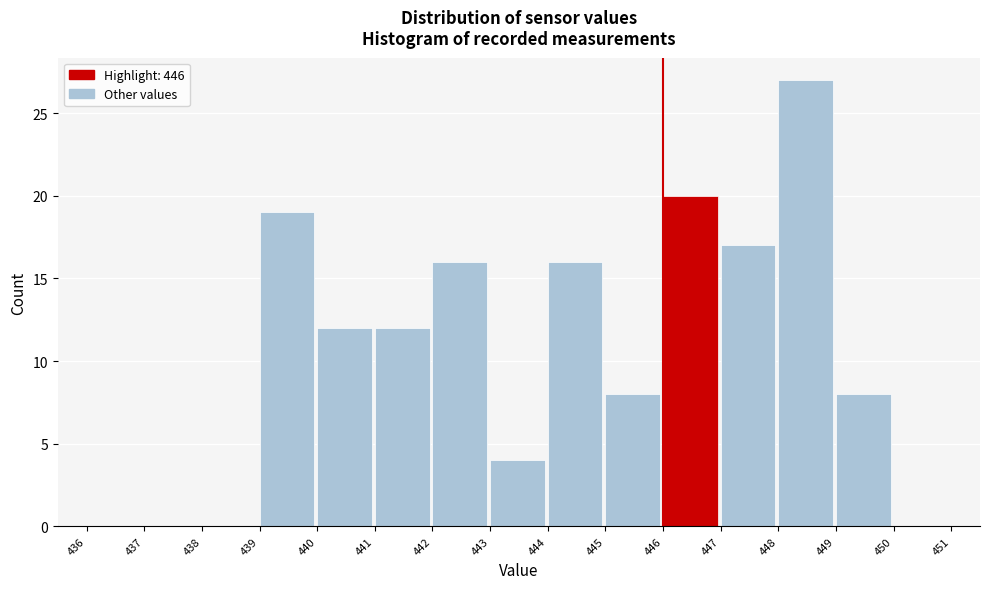

Which range on the x-axis has the tallest bar?

448 to 449